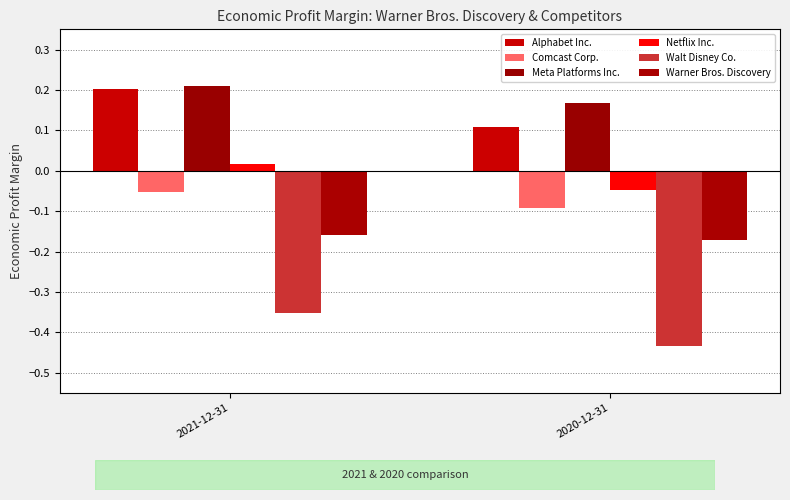

What is the label of the 2nd bar from the right?

2021-12-31